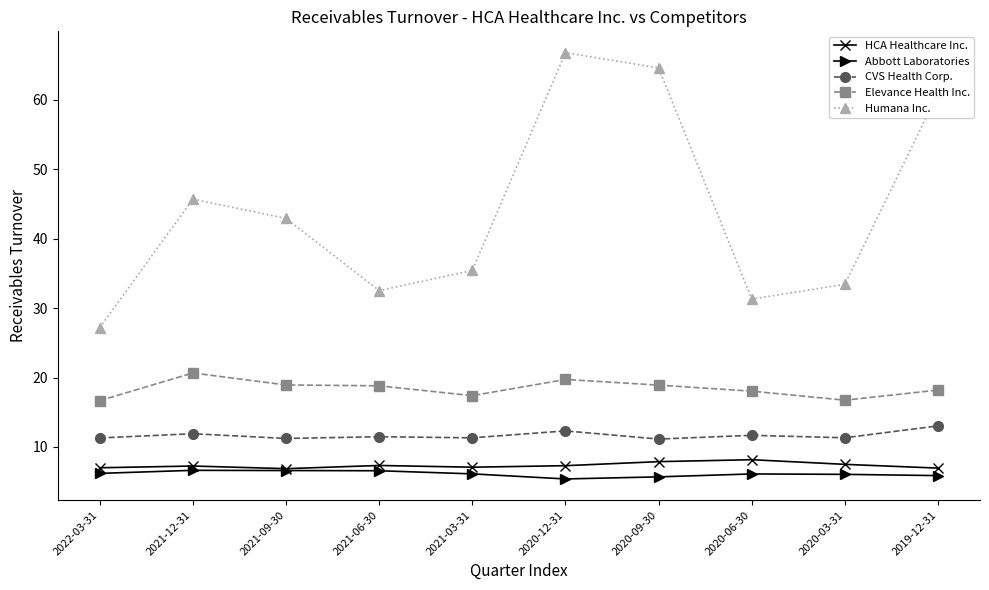

What is the lowest value of the Humana Inc. series?

27.2